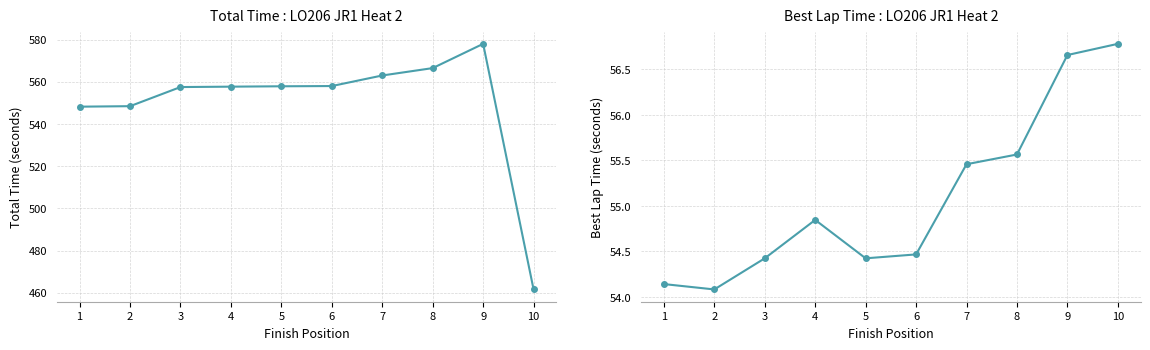

In Best Lap time, how many points are lower than both neighbors (excluding endpoints)?

2